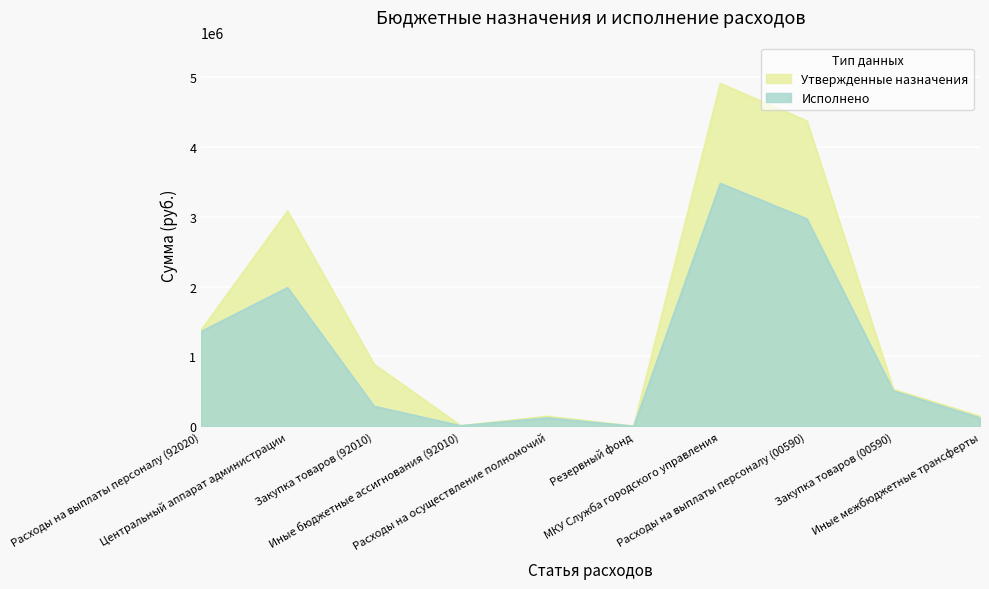

What is the value of the Исполнено point at the 5th from the left?

120000.0